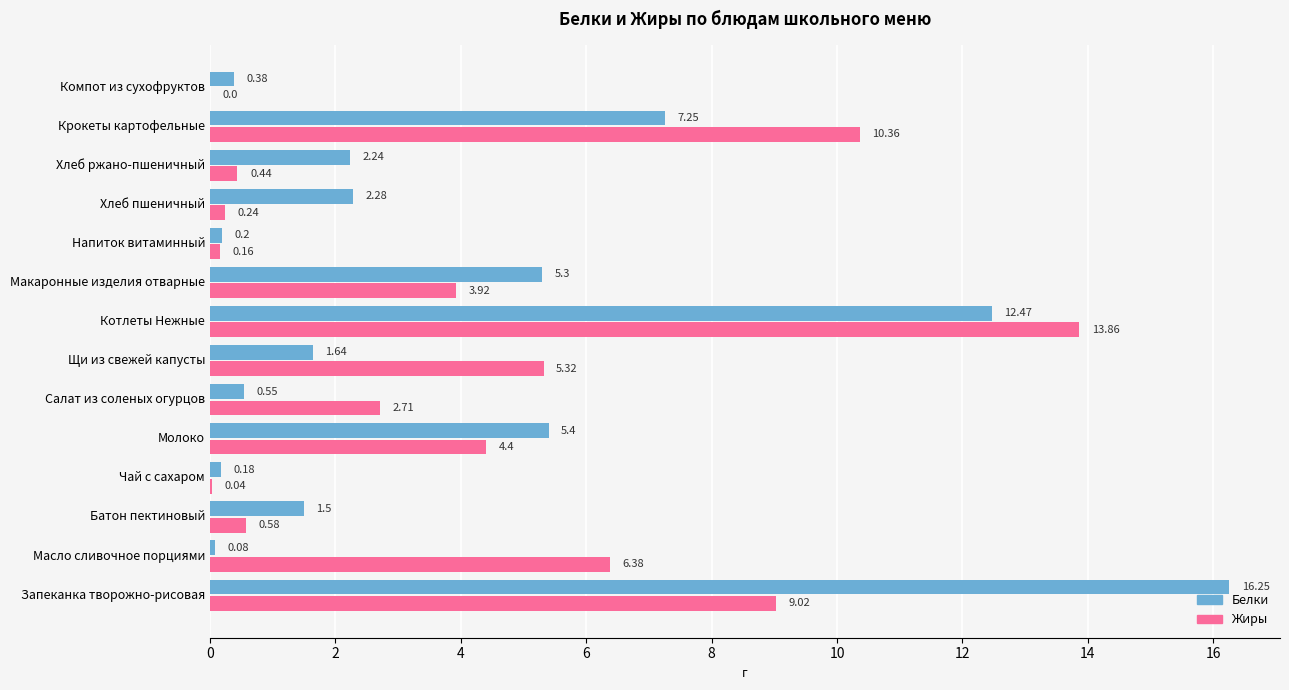

At which category does the chart reach its peak across all series?

Запеканка творожно-рисовая